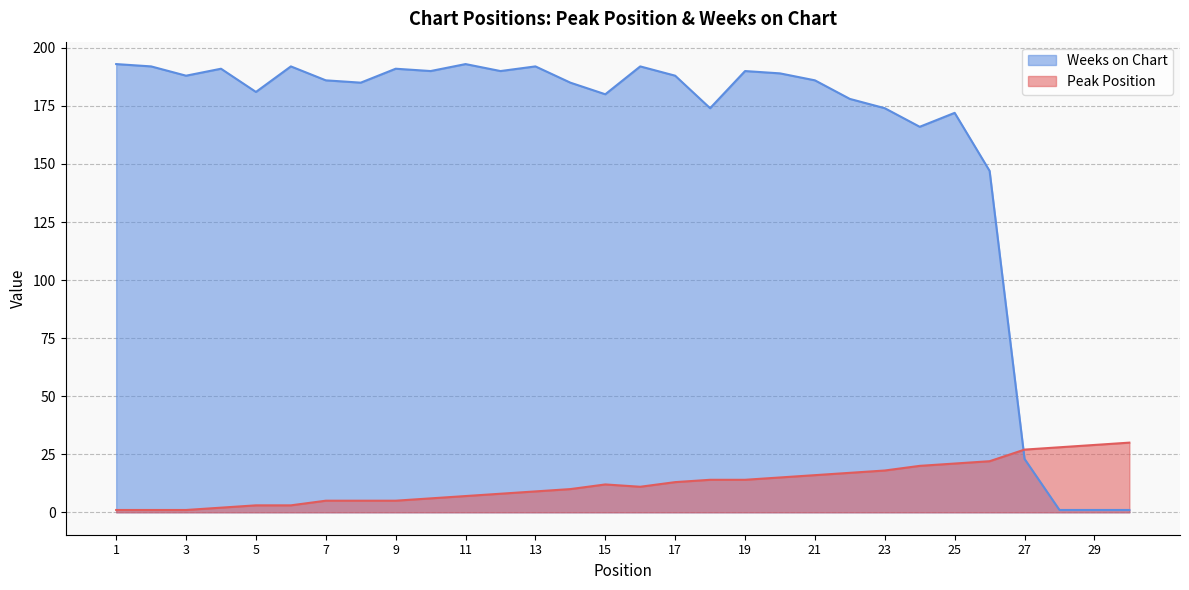

The value of Weeks on Chart at 25 is 172. True or false?

True